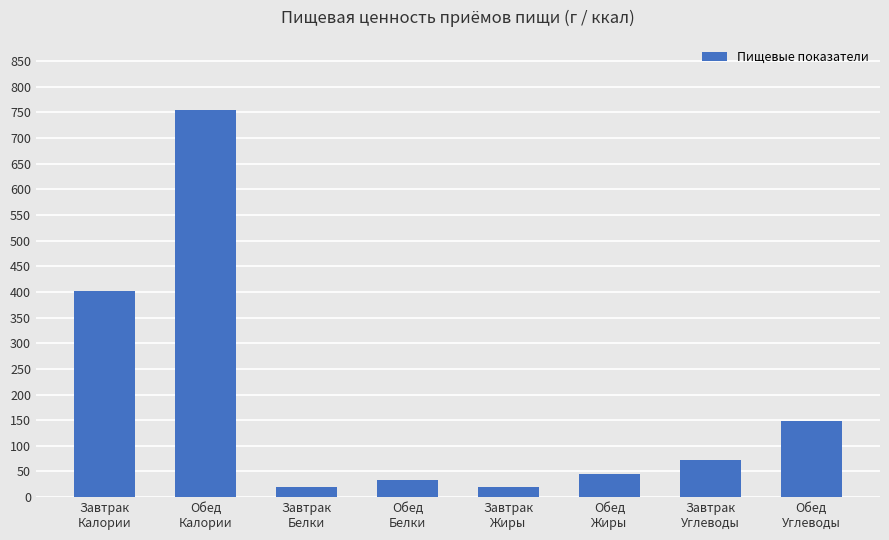

What is the label of the 3rd bar from the right?

Обед
Жиры